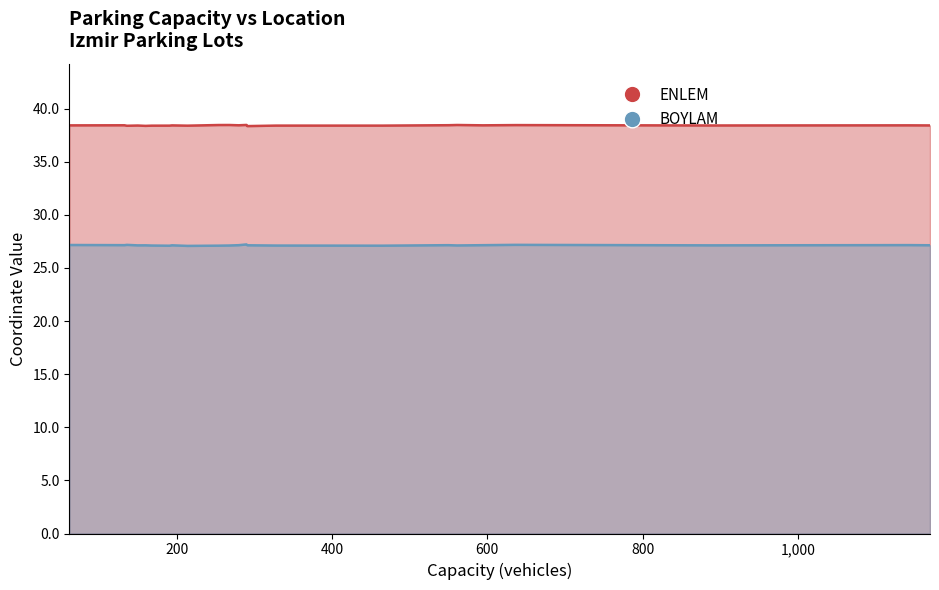

What is the average value of the BOYLAM series?

27.1